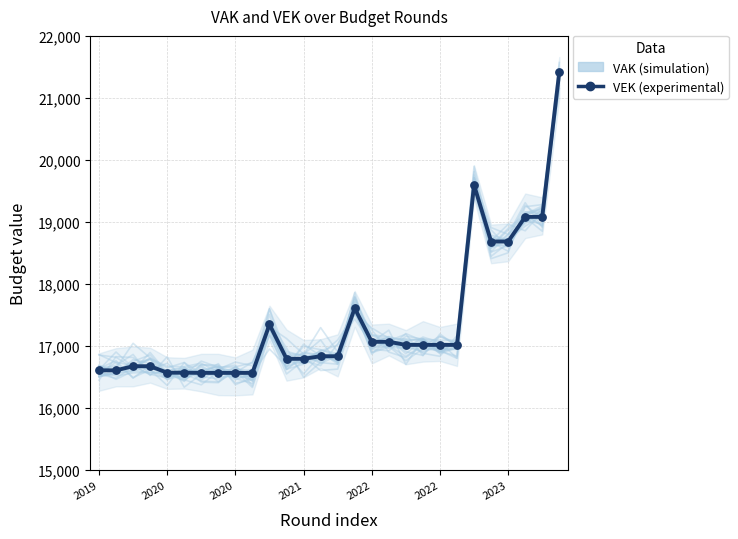

What is the total value across all series at 2021?

33530.8